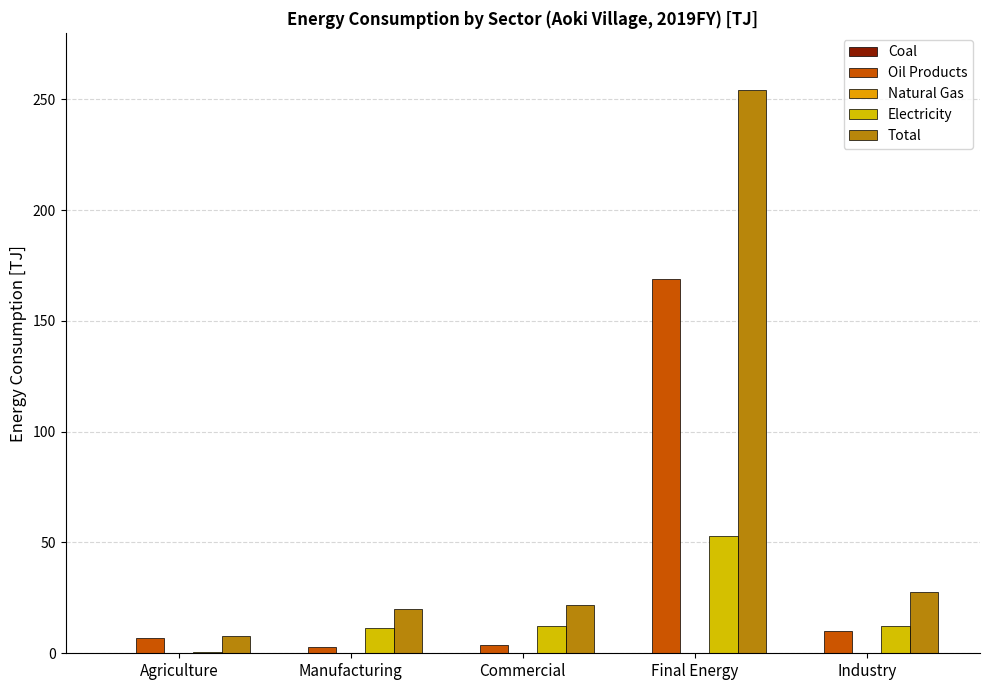

How many series are shown in this chart?

5